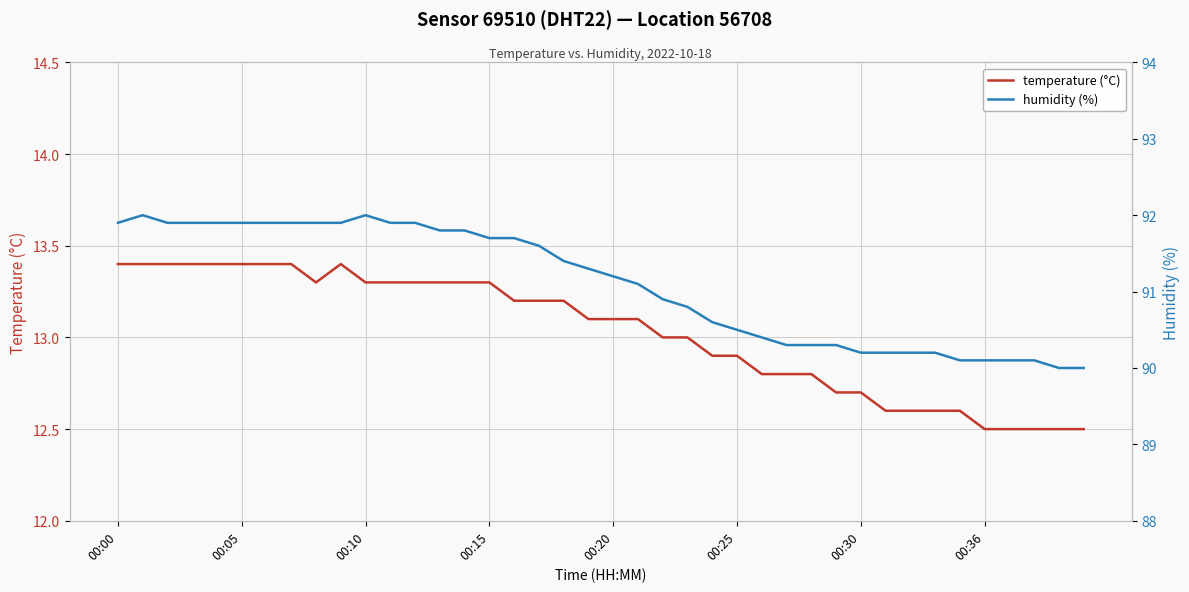

The value of temperature (°C) at 29 is 12.7. True or false?

True